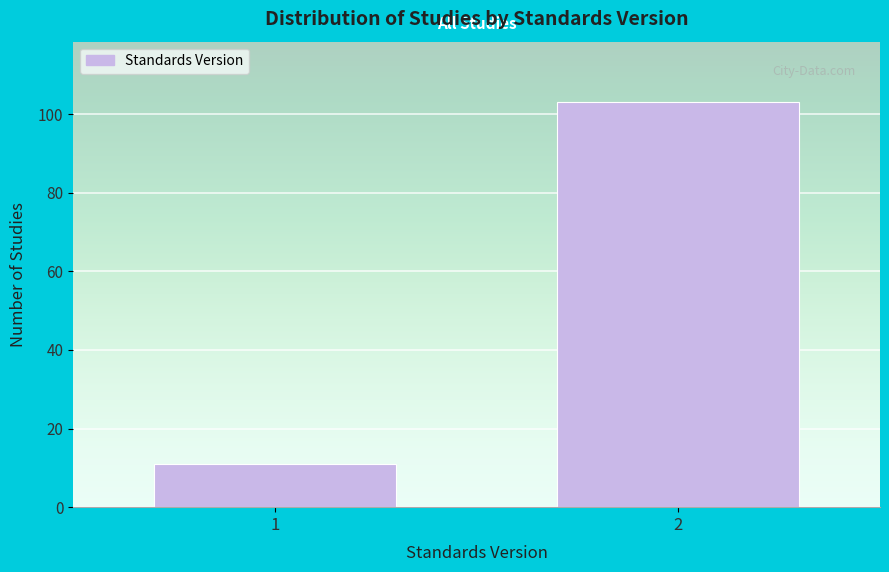

Reading left to right, transcribe all the data shown in this chart.

11	103